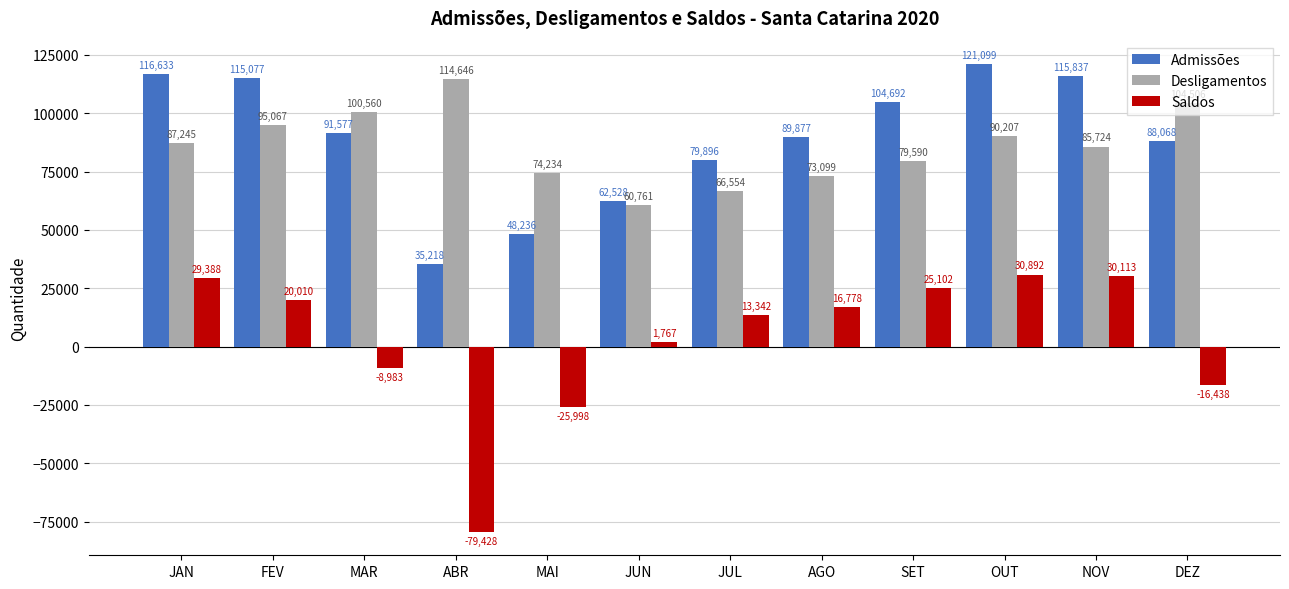

At SET, list the series in order from smallest to largest.

Saldos, Desligamentos, Admissões